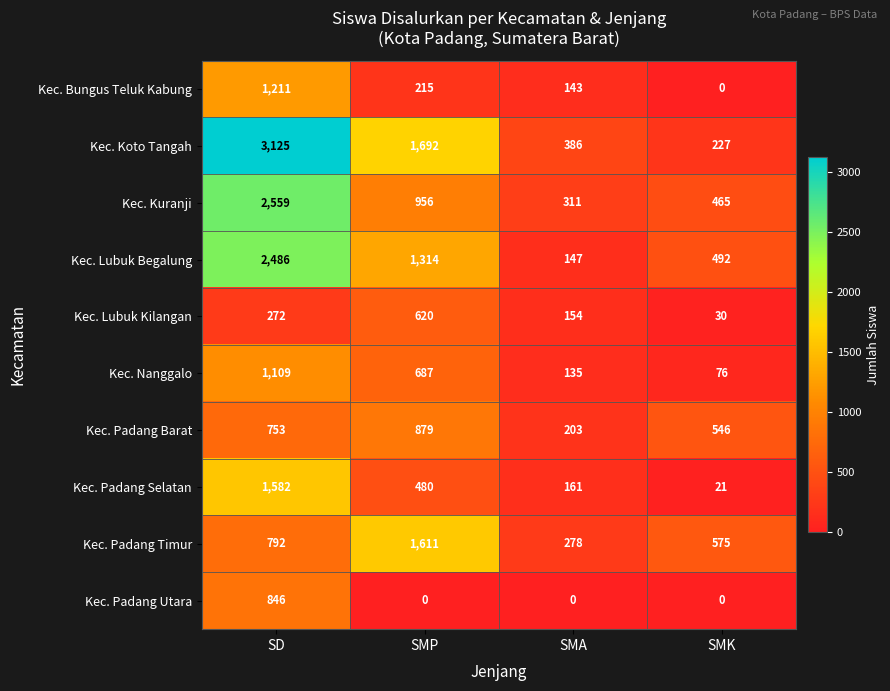

What is the sum of the Kec. Lubuk Begalung values at SMP and SMK?

1806